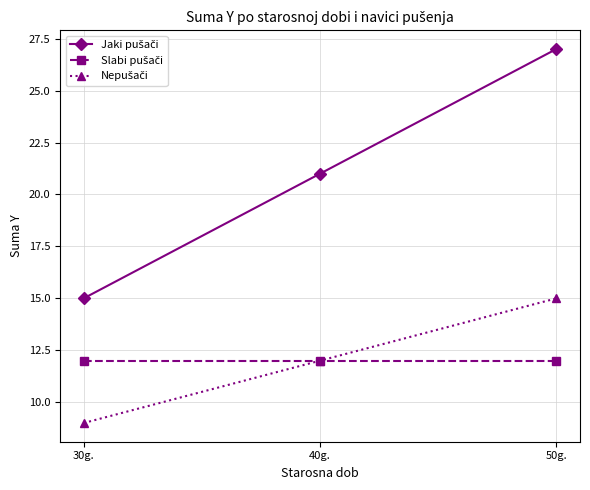

What is the difference between the highest and lowest values at 30g.?

6